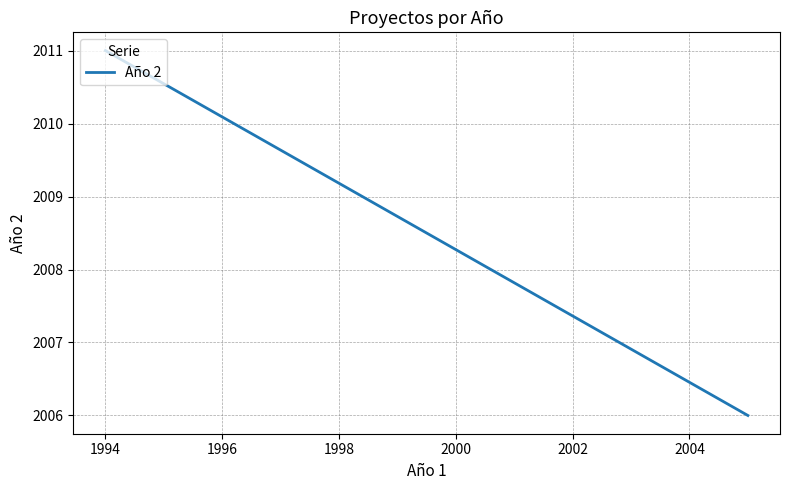

What is the sum of all values?

4017